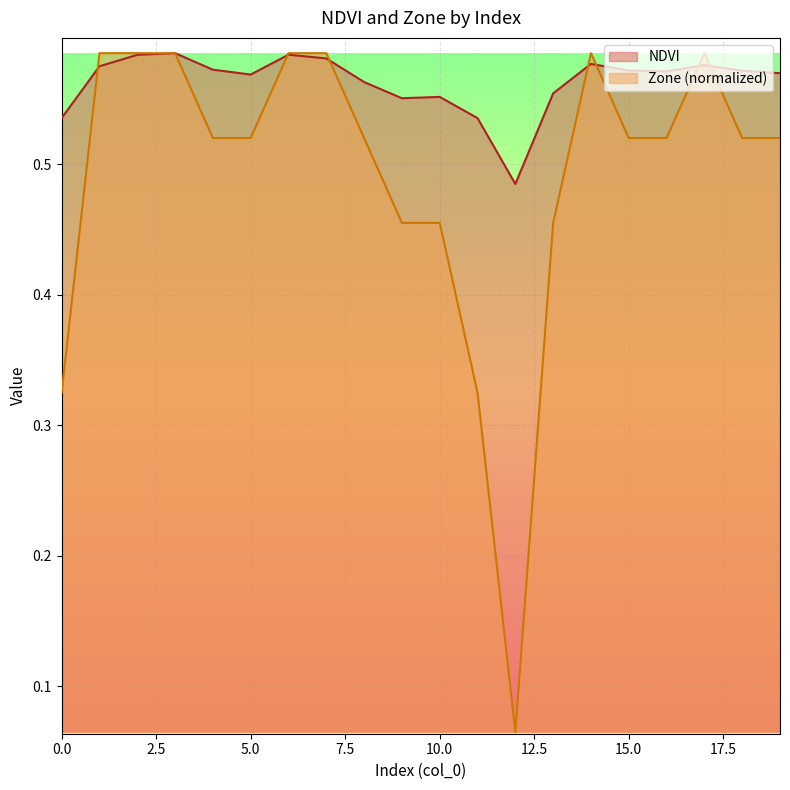

In Zone, how many points are lower than both neighbors (excluding endpoints)?

1